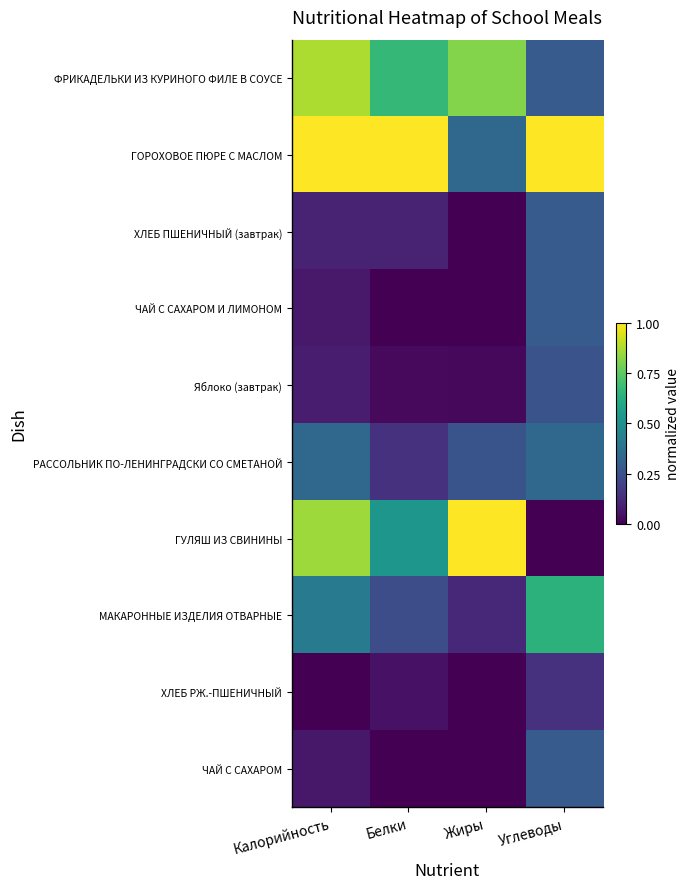

At which category is the sum across all series the highest?

Калорийность